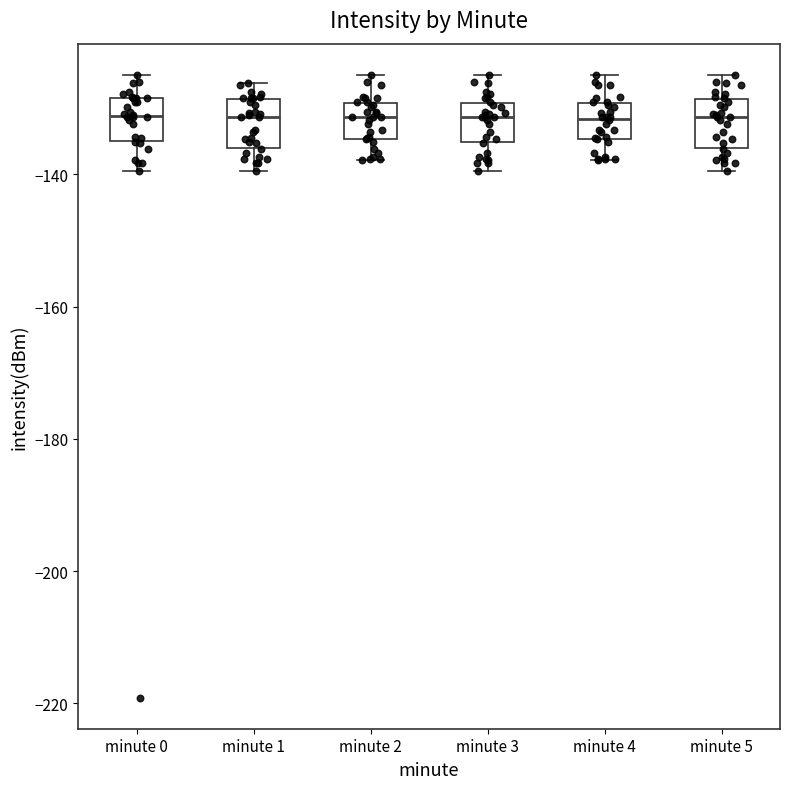

Reading left to right, transcribe this box plot: for each box, give where its median line is, the range the box spans, and where its two whiskers end, as read against the y-axis. The values are not printed on the chart, so give them approximately, as read against the axis.

minute 0: median -132, box -134 to -128, whiskers -140 to -124
minute 1: median -132, box -136 to -128, whiskers -140 to -126
minute 2: median -132, box -134 to -130, whiskers -138 to -124
minute 3: median -132, box -136 to -130, whiskers -140 to -124
minute 4: median -132, box -134 to -130, whiskers -138 to -124
minute 5: median -132, box -136 to -128, whiskers -140 to -124